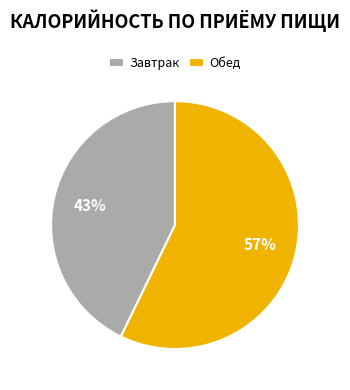

Which slice represents more than half of the pie?

Обед